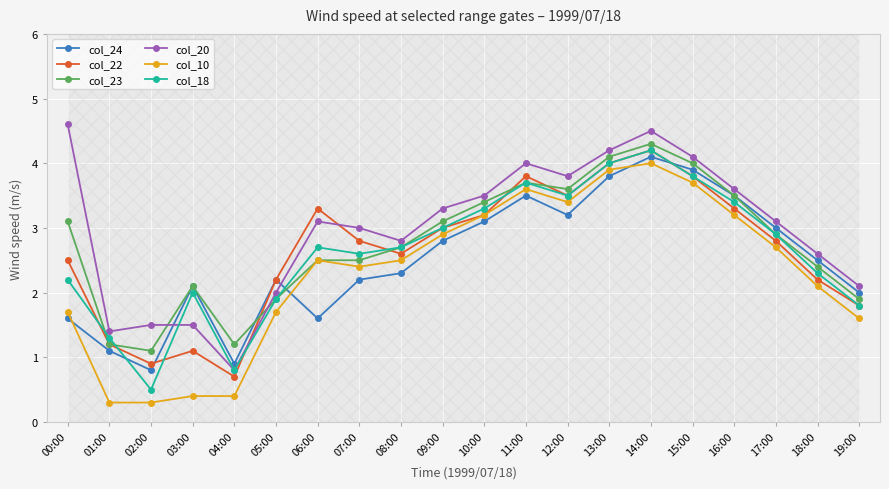

How many data points in col_23 are less than 2?

5